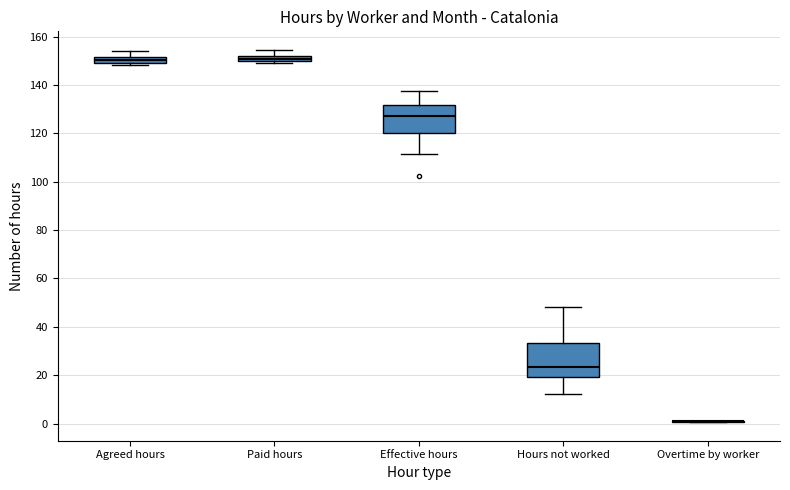

Where is the upper edge of the box for Hours not worked on the y-axis? The values are not printed on the chart, so give them approximately, as read against the axis.

34